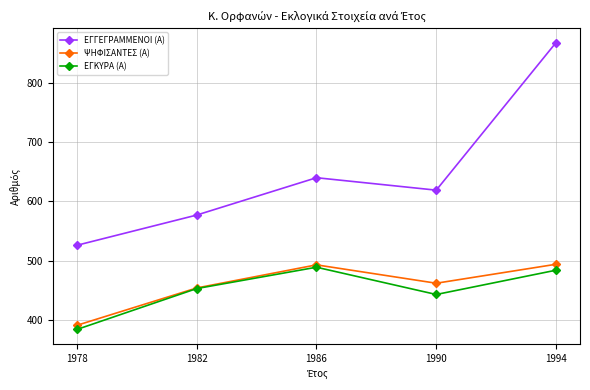

Which series changed the most between 1982 and 1994?

ΕΓΓΕΓΡΑΜΜΕΝΟΙ (Α)